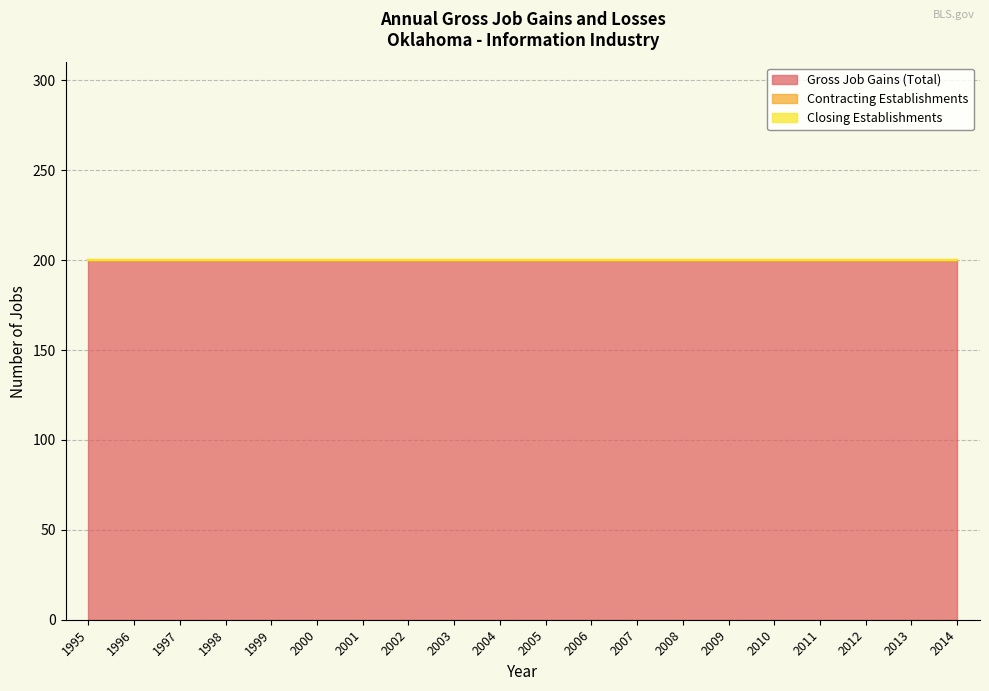

At which category is the sum across all series the highest?

1995